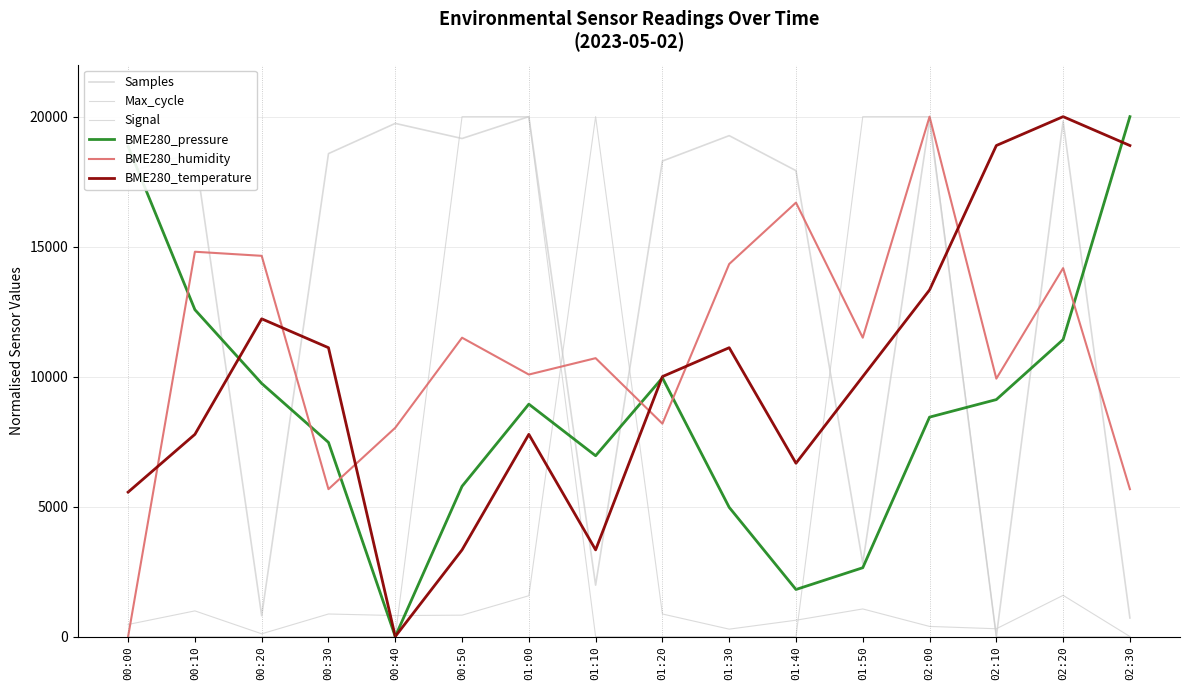

What value does the BME280_pressure series have at 00:10?

12572.6